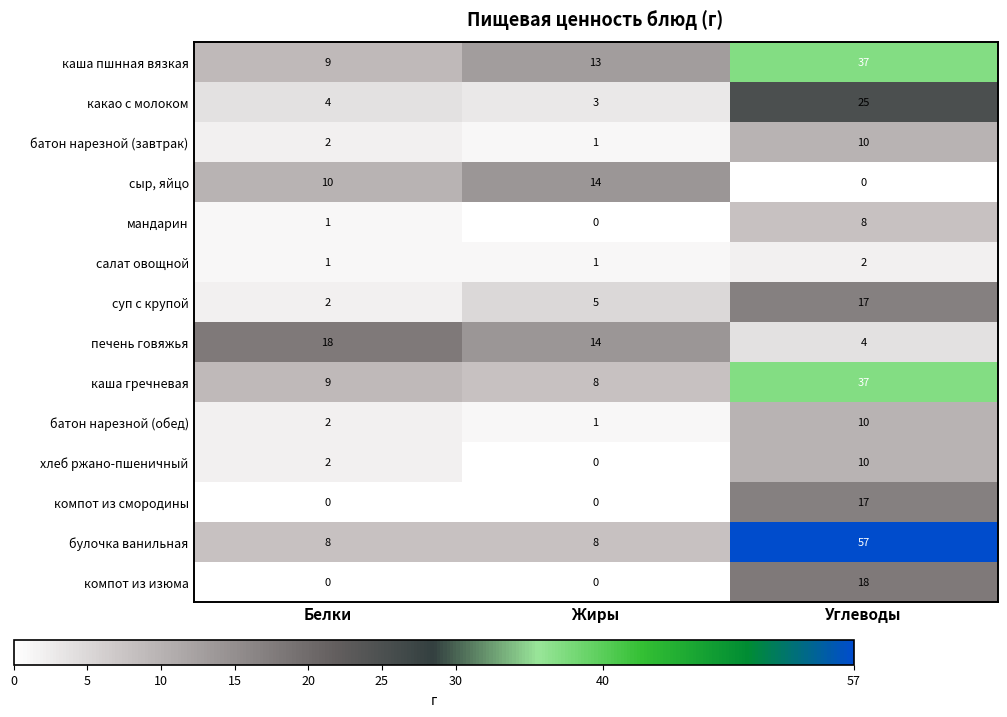

What is the difference between the maximum and minimum values in the компот из смородины series?

17